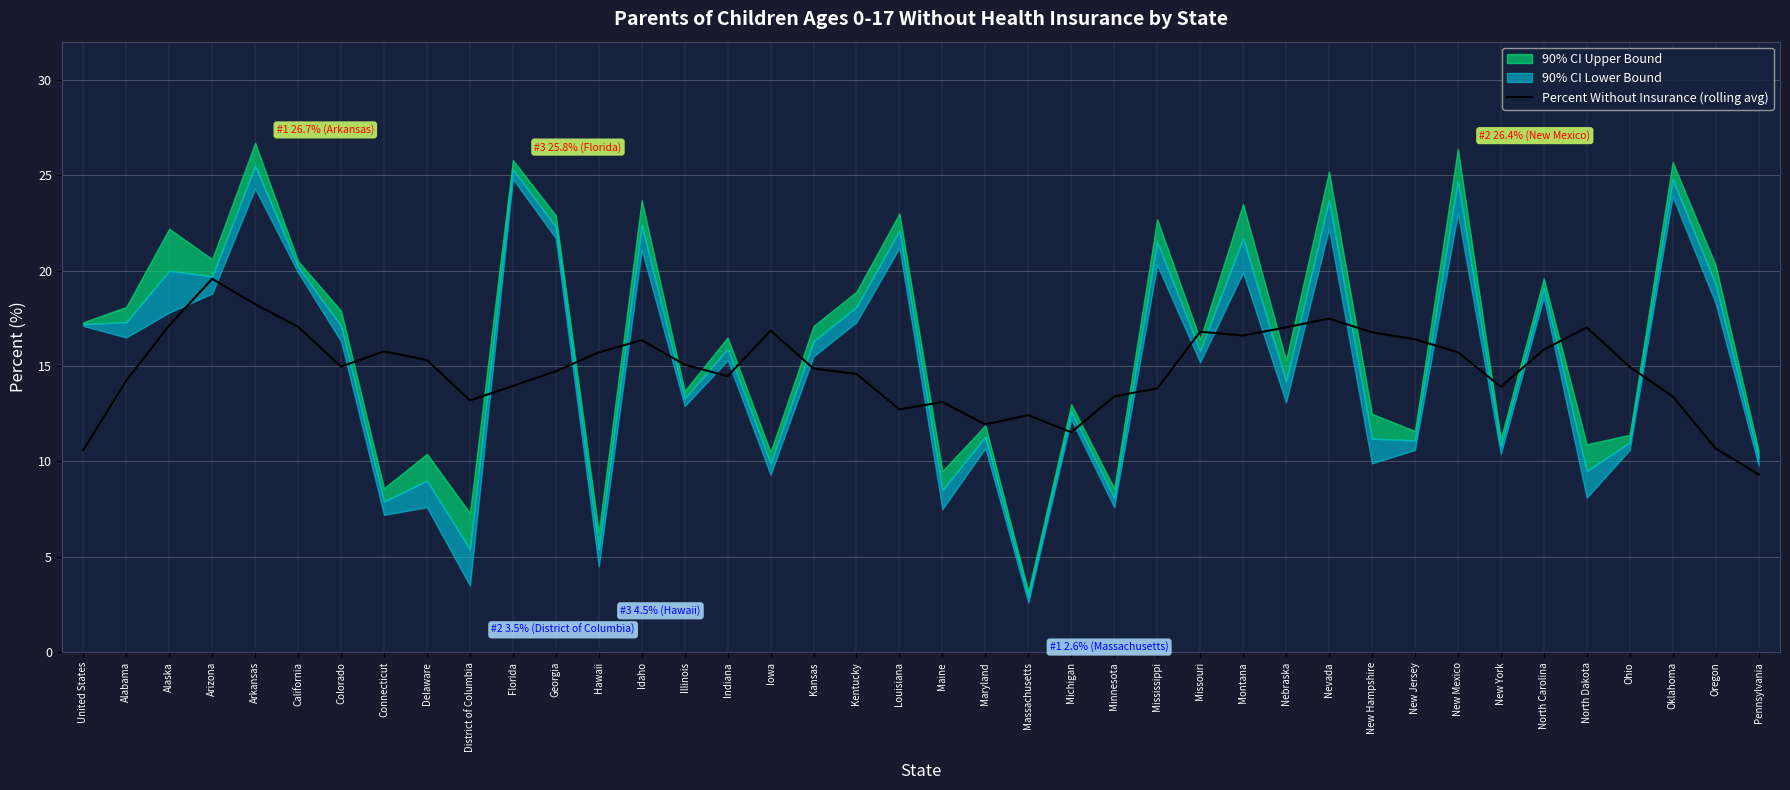

What is the minimum value for Percent Without Insurance (rolling avg)?

9.3